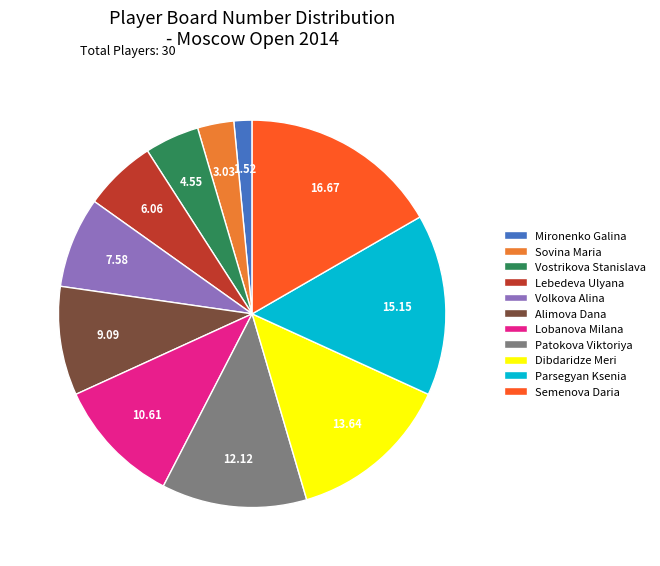

Which category has the biggest portion of the pie?

Semenova Daria